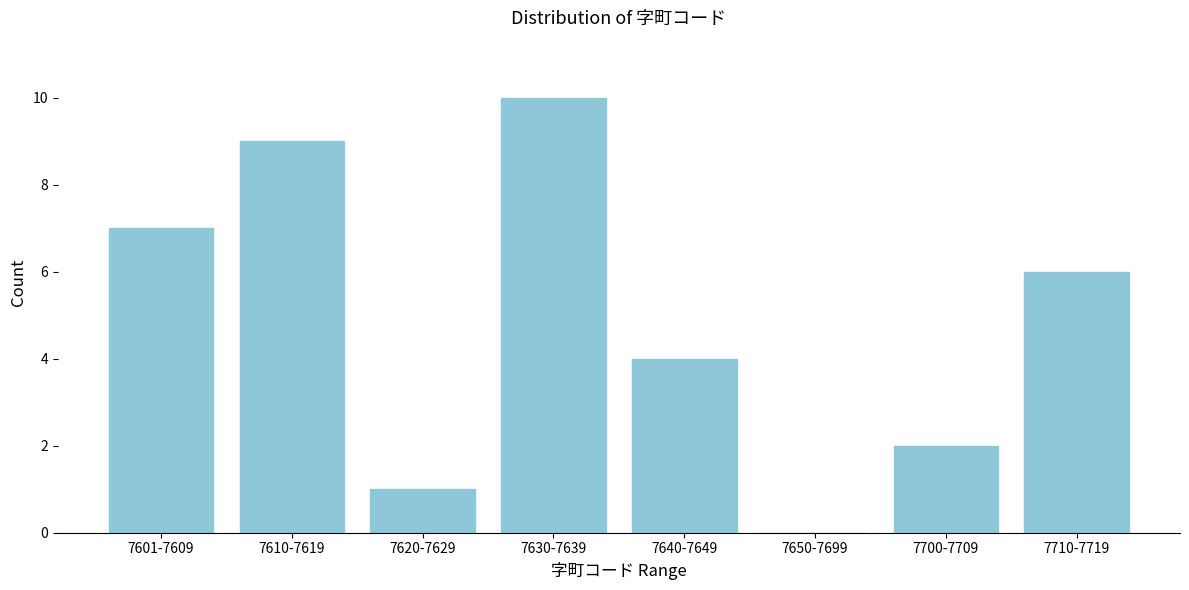

Reading right to left, transcribe all the data shown in this chart.

7710-7719=6	7700-7709=2	7650-7699=0	7640-7649=4	7630-7639=10	7620-7629=1	7610-7619=9	7601-7609=7